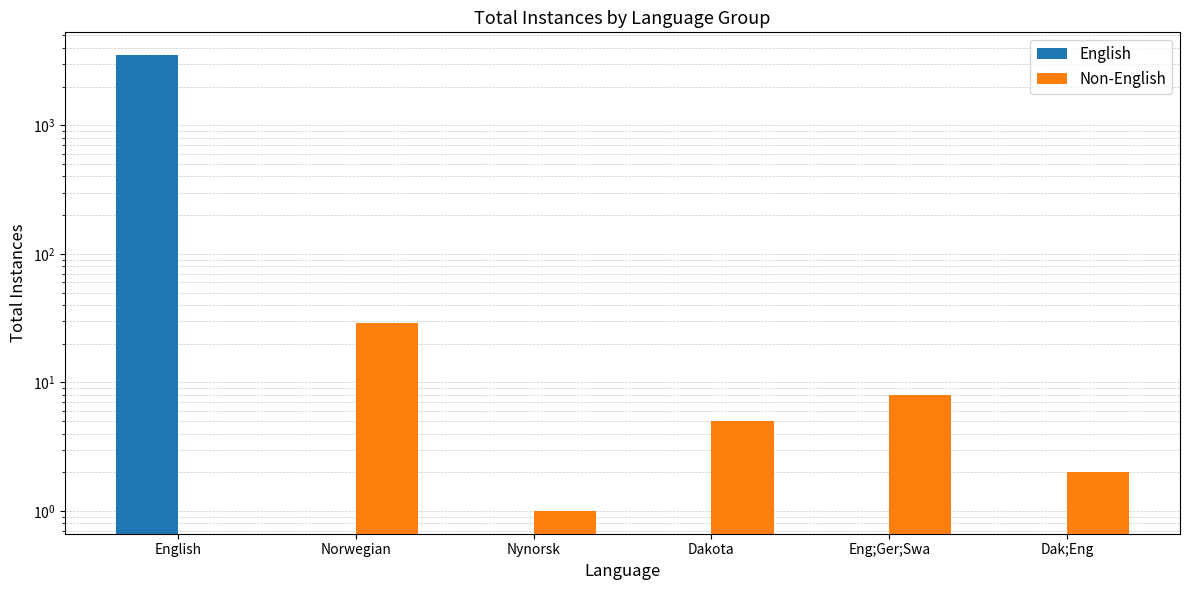

Reading left to right, list all the values displayed in this chart.

English: English=3515	Norwegian=0	Nynorsk=0	Dakota=0	Eng;Ger;Swa=0	Dak;Eng=0
Non-English: English=0	Norwegian=29	Nynorsk=1	Dakota=5	Eng;Ger;Swa=8	Dak;Eng=2